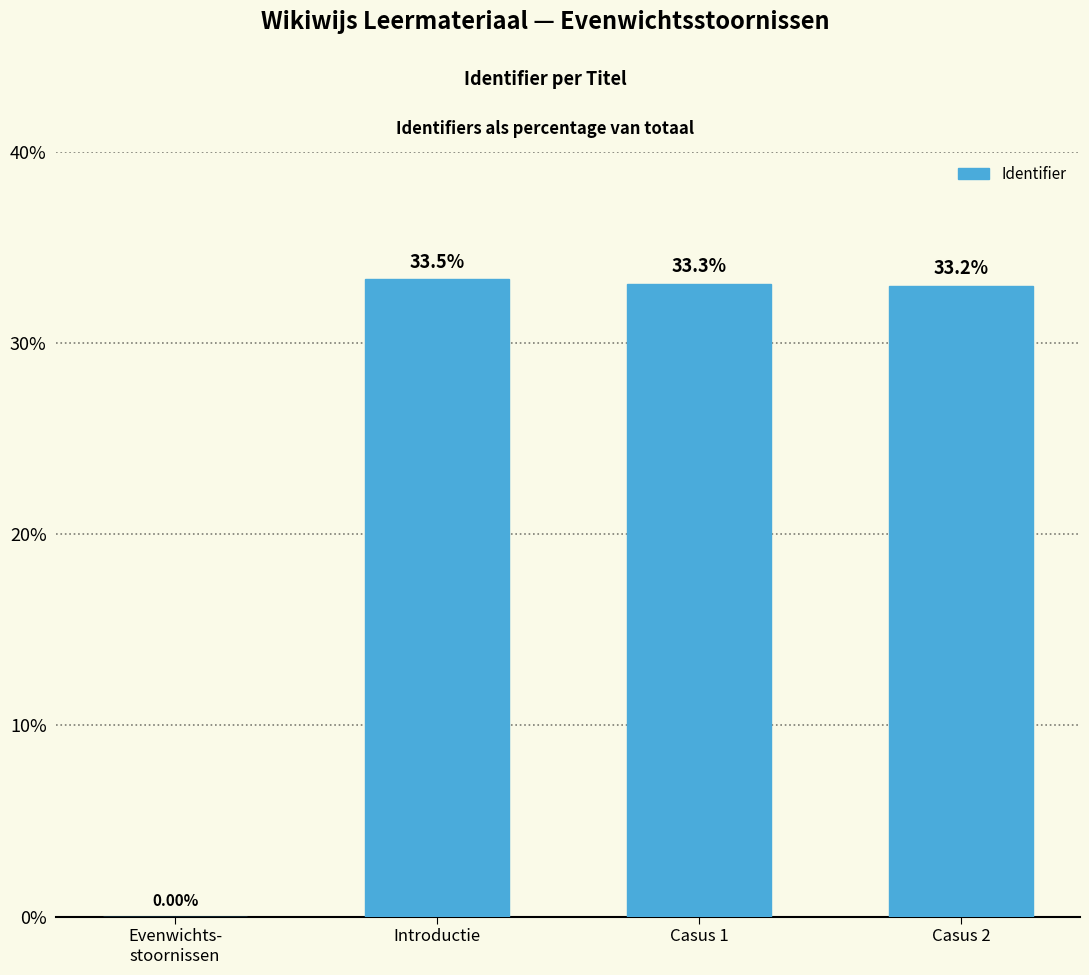

What is the change in value from Evenwichts-
stoornissen to Introductie?

+33.5